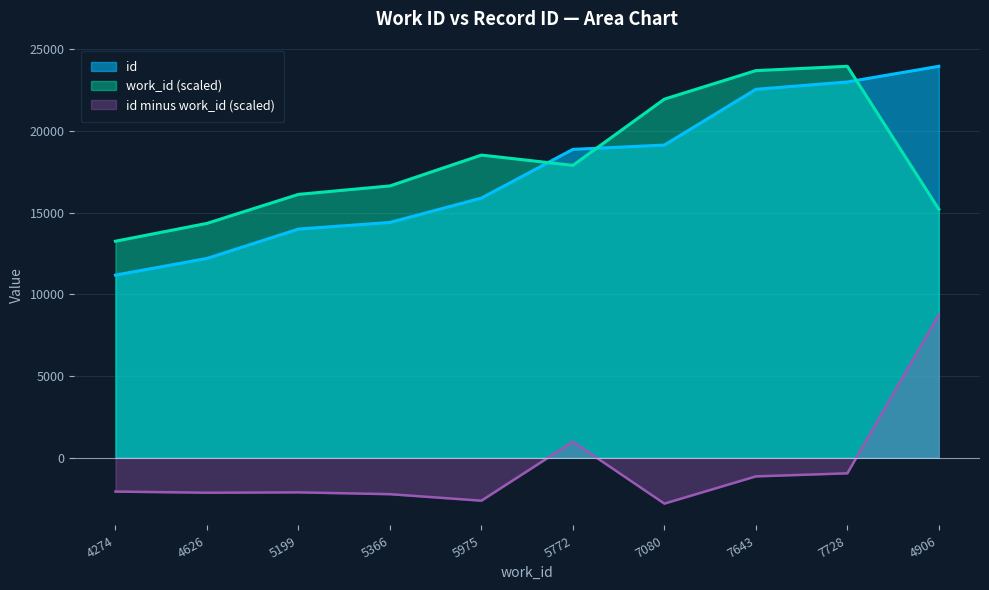

What value does the work_id series have at 7643?

23687.6